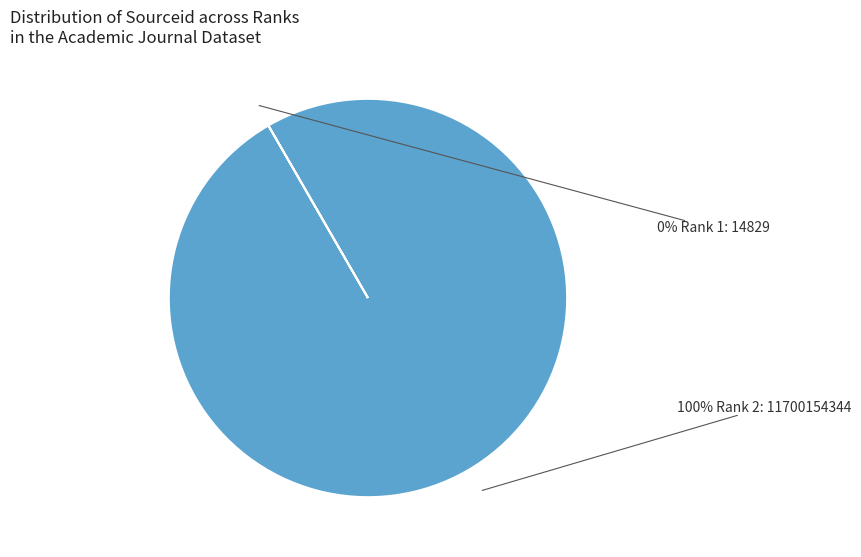

Is there any slice that represents more than half of the pie?

Yes